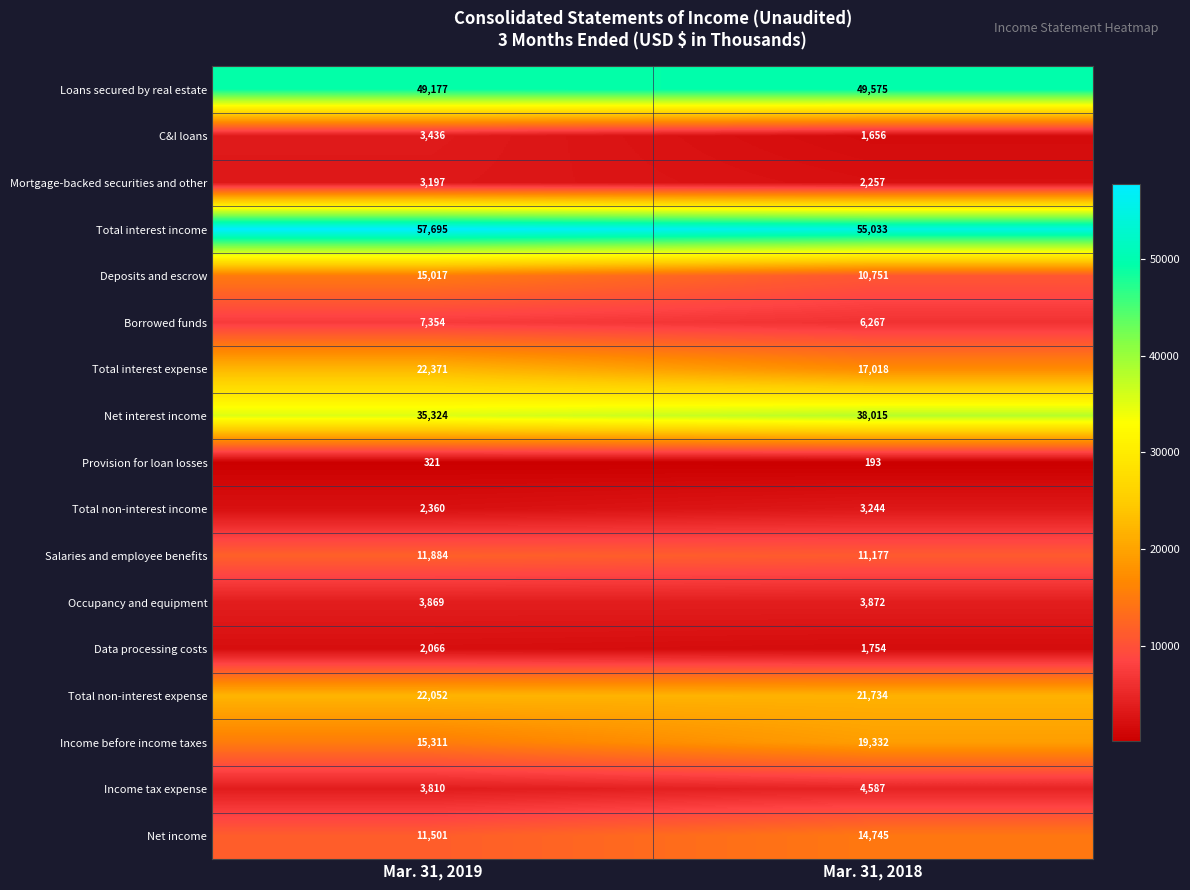

True or false: Loans secured by real estate has a value of 26714 at Mar. 31, 2018.

False